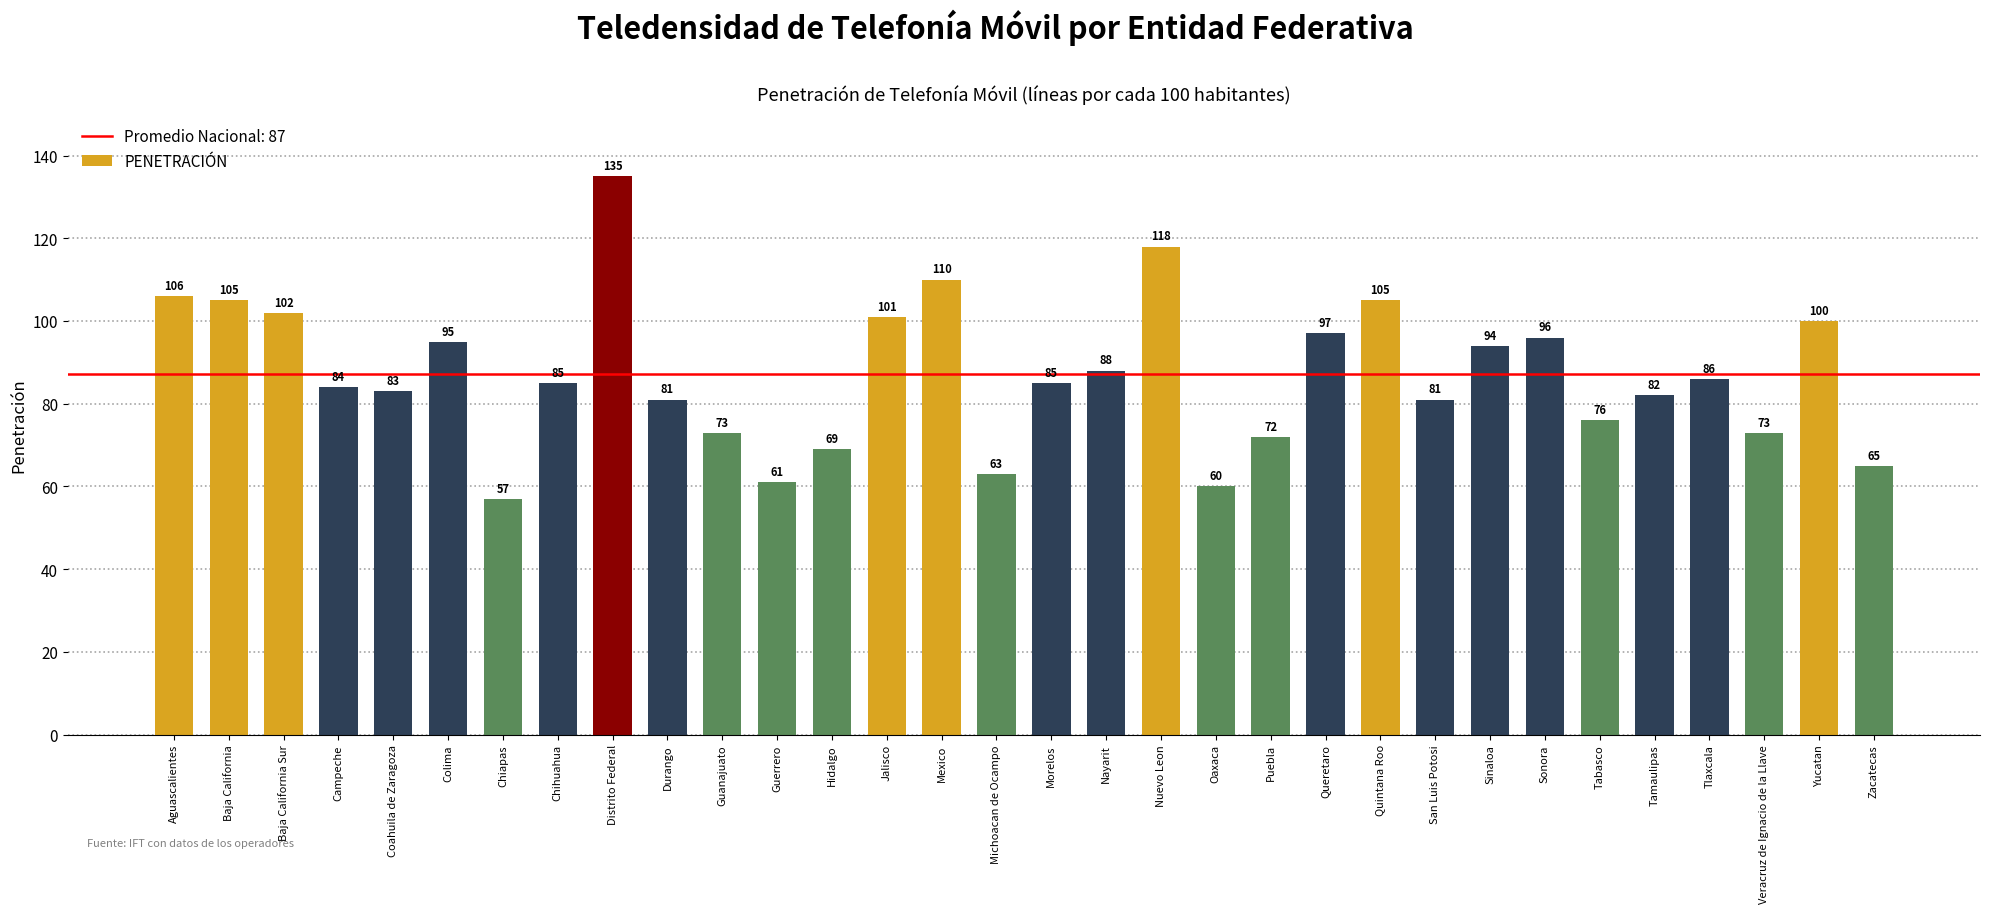

Which has a higher value, Baja California or Chihuahua?

Baja California